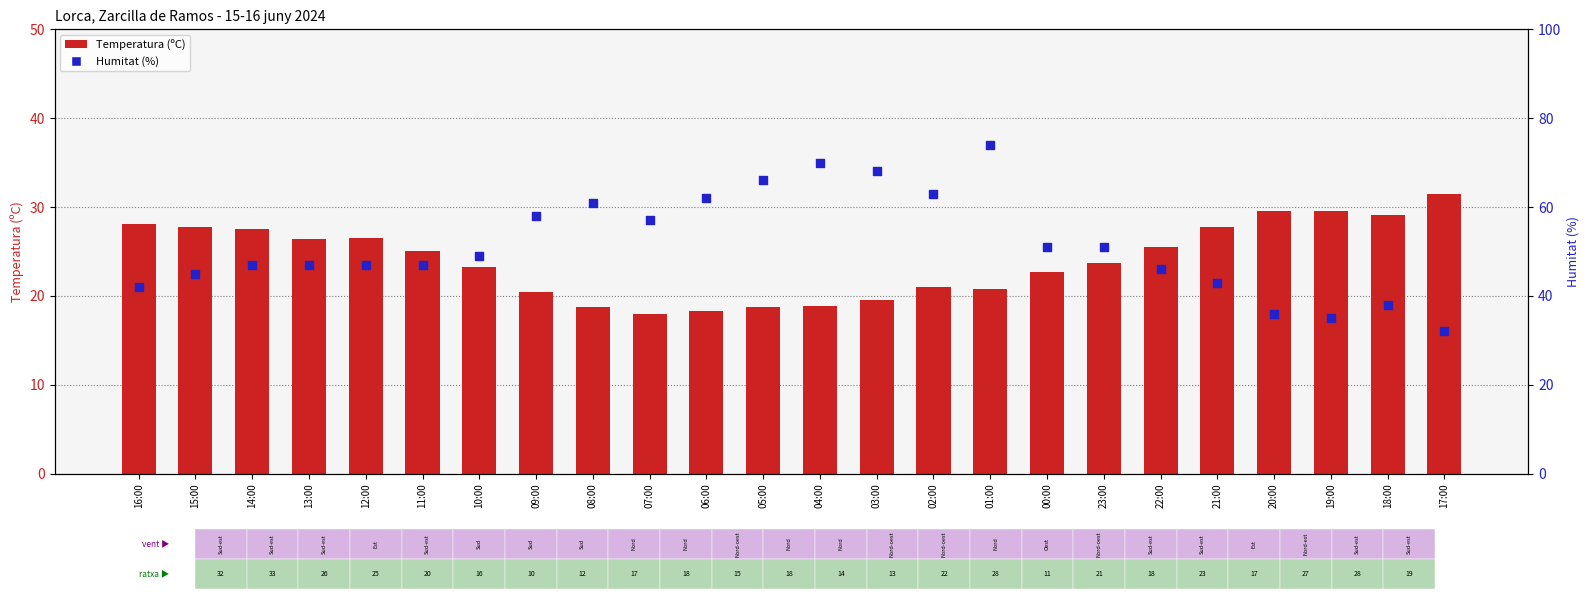

Which series has the largest total across all categories?

Humitat (%)